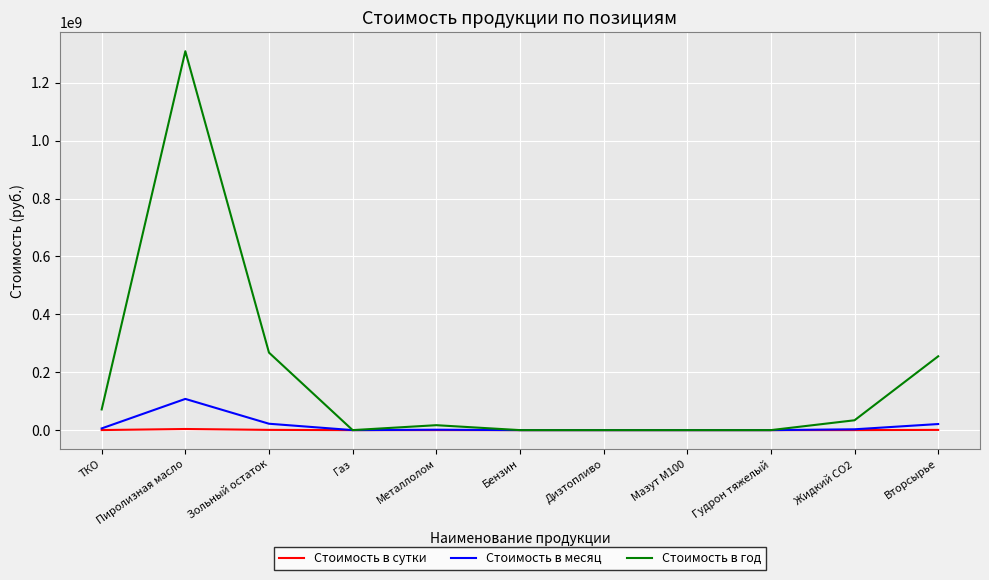

The Стоимость в сутки series shows 0 at Бензин. True or false?

True